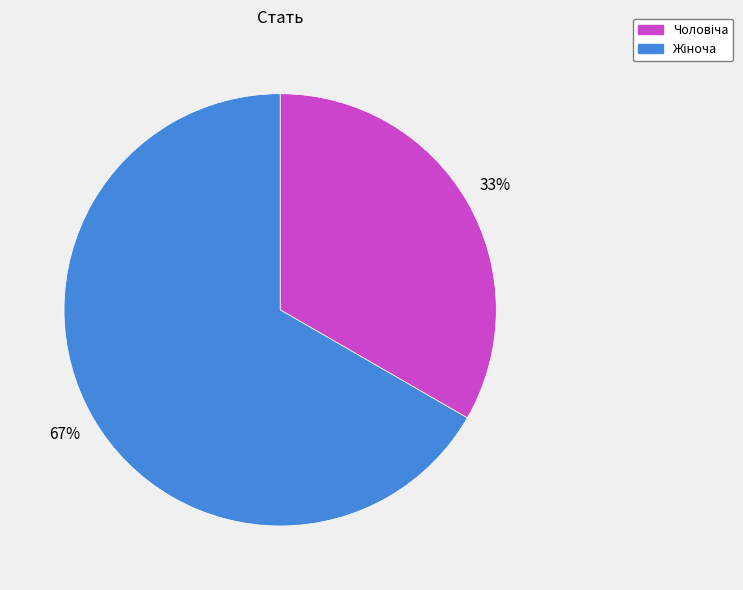

Does any single category account for the majority?

Yes